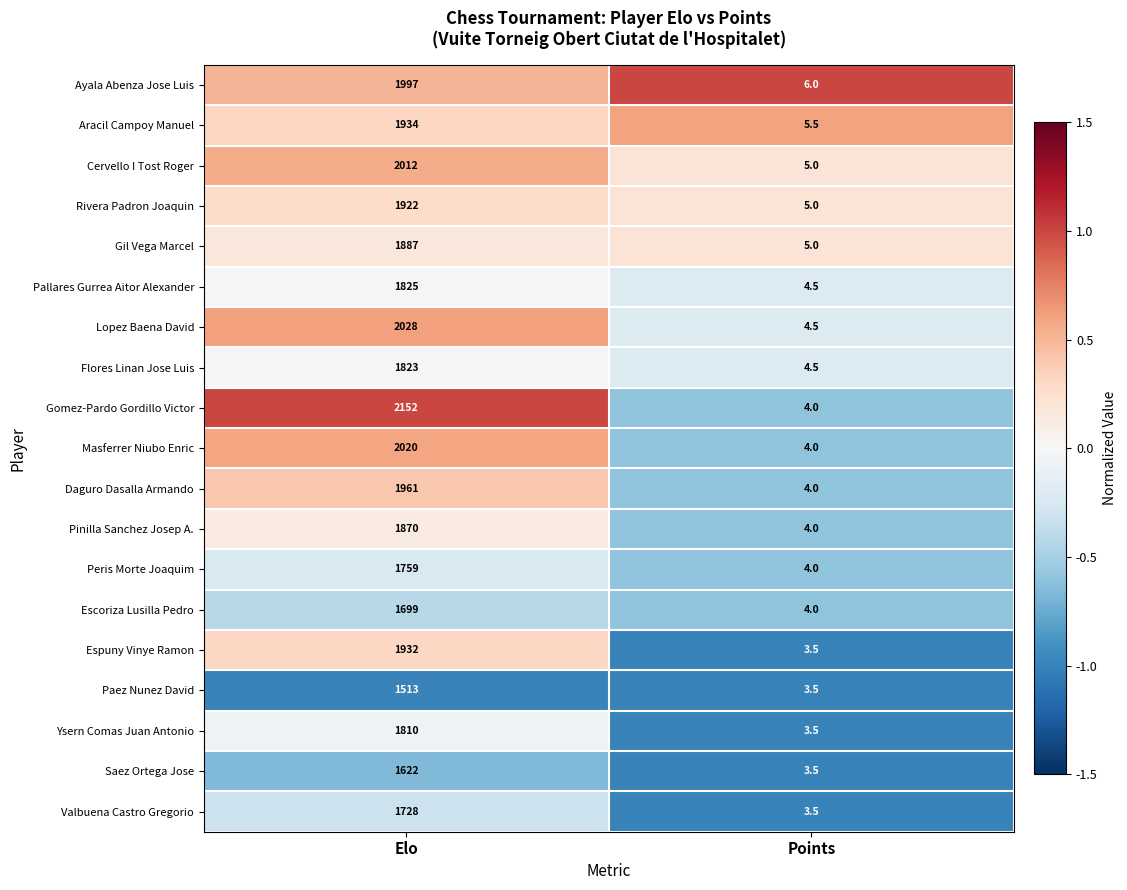

The value of Rivera Padron Joaquin at Elo is 663.9. True or false?

False